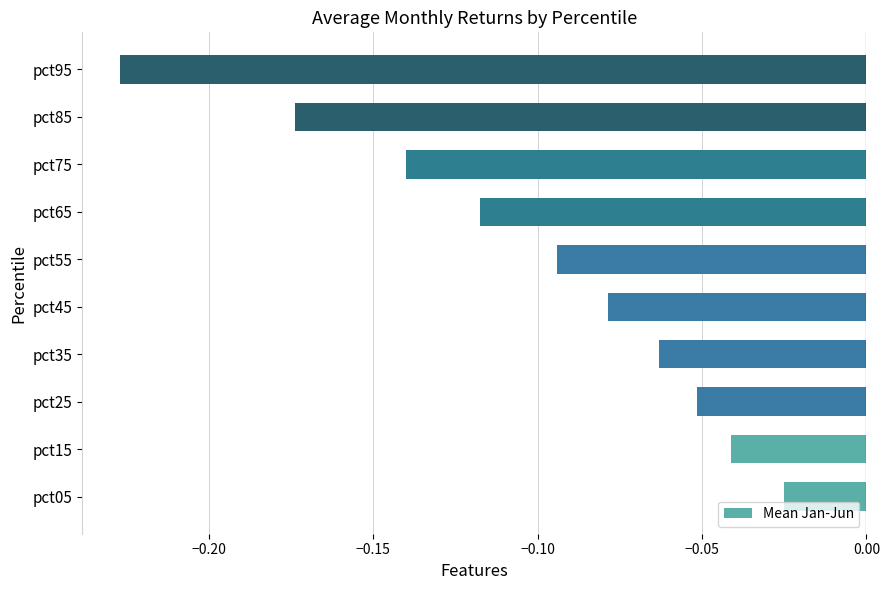

List the labels in order of value, smallest first.

pct95, pct85, pct75, pct65, pct55, pct45, pct35, pct25, pct15, pct05